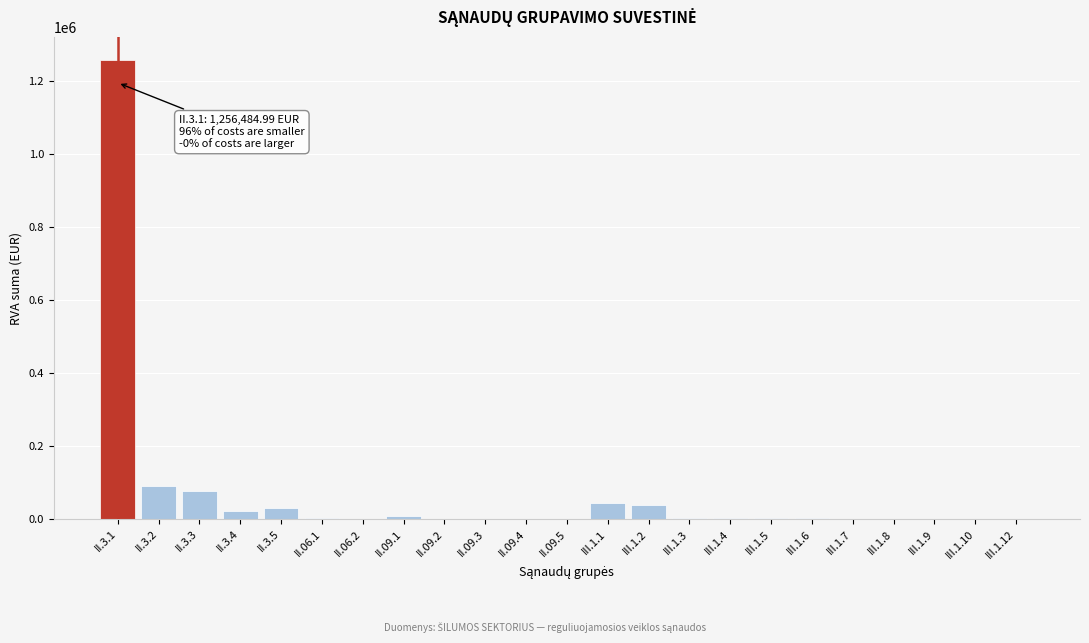

What is the greatest value displayed?

1256485.0